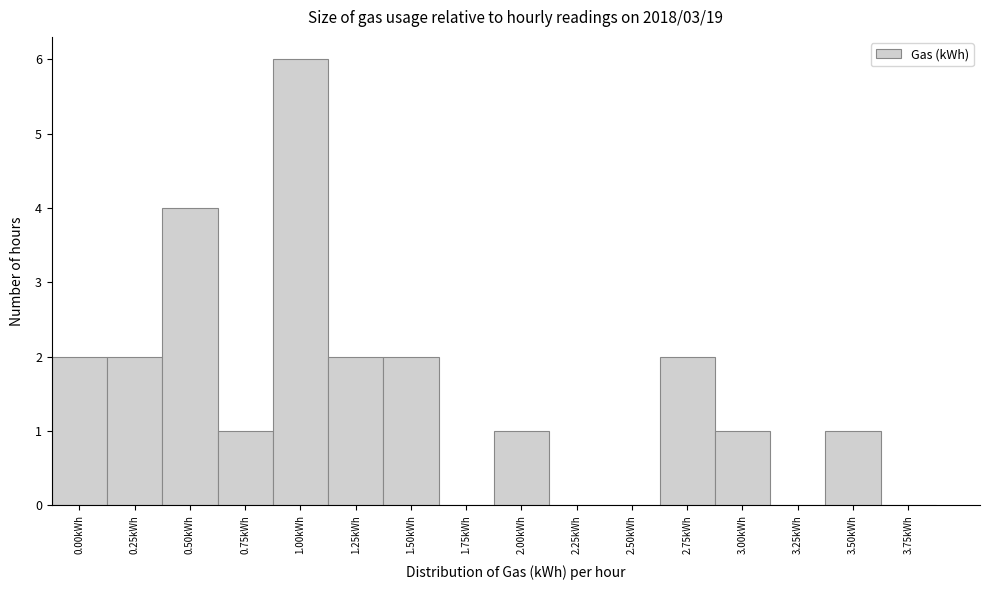

Reading left to right, extract all data points from this chart.

0.00kWh=2	0.25kWh=2	0.50kWh=4	0.75kWh=1	1.00kWh=6	1.25kWh=2	1.50kWh=2	1.75kWh=0	2.00kWh=1	2.25kWh=0	2.50kWh=0	2.75kWh=2	3.00kWh=1	3.25kWh=0	3.50kWh=1	3.75kWh=0